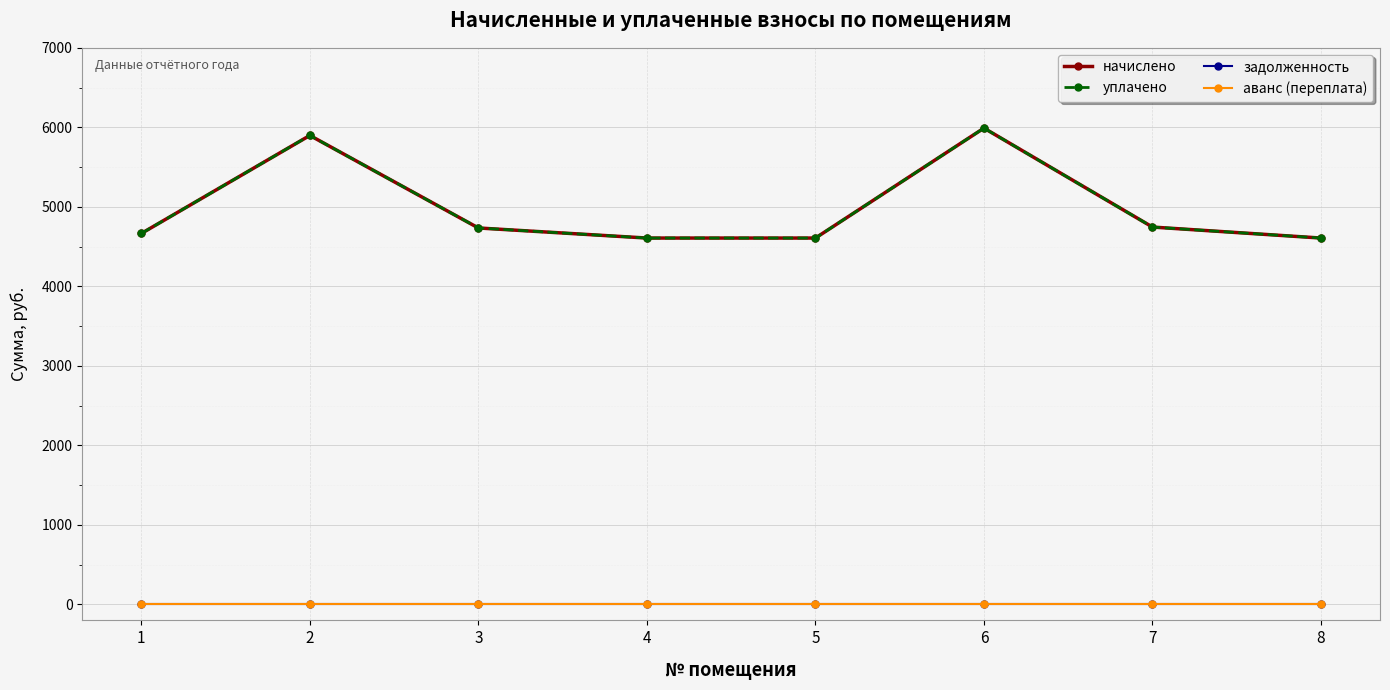

Is this an area chart (filled region under the line)?

No